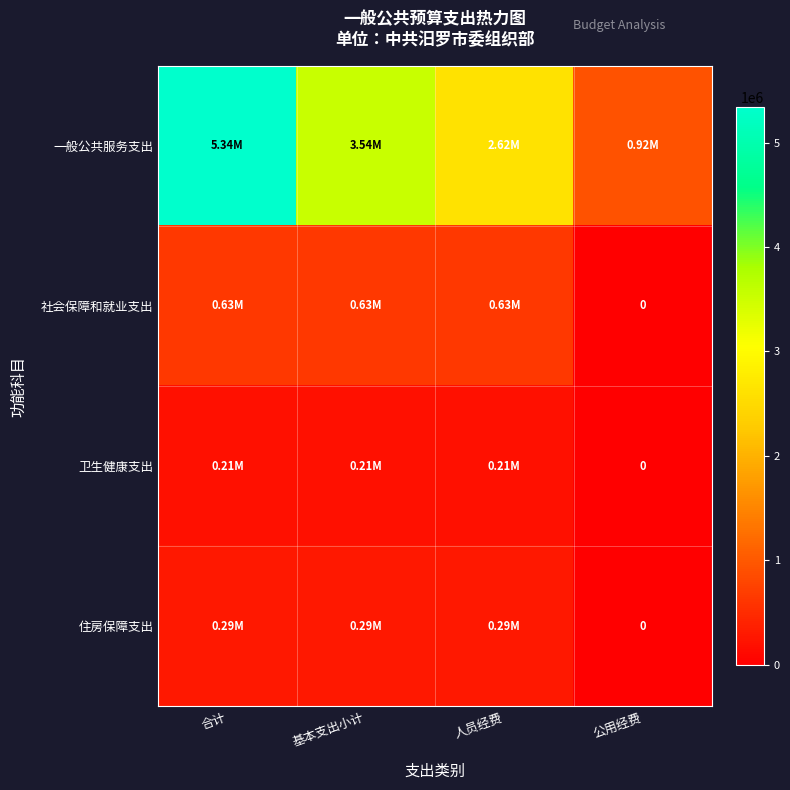

At which label is 一般公共服务支出 closest to 3129874?

基本支出小计